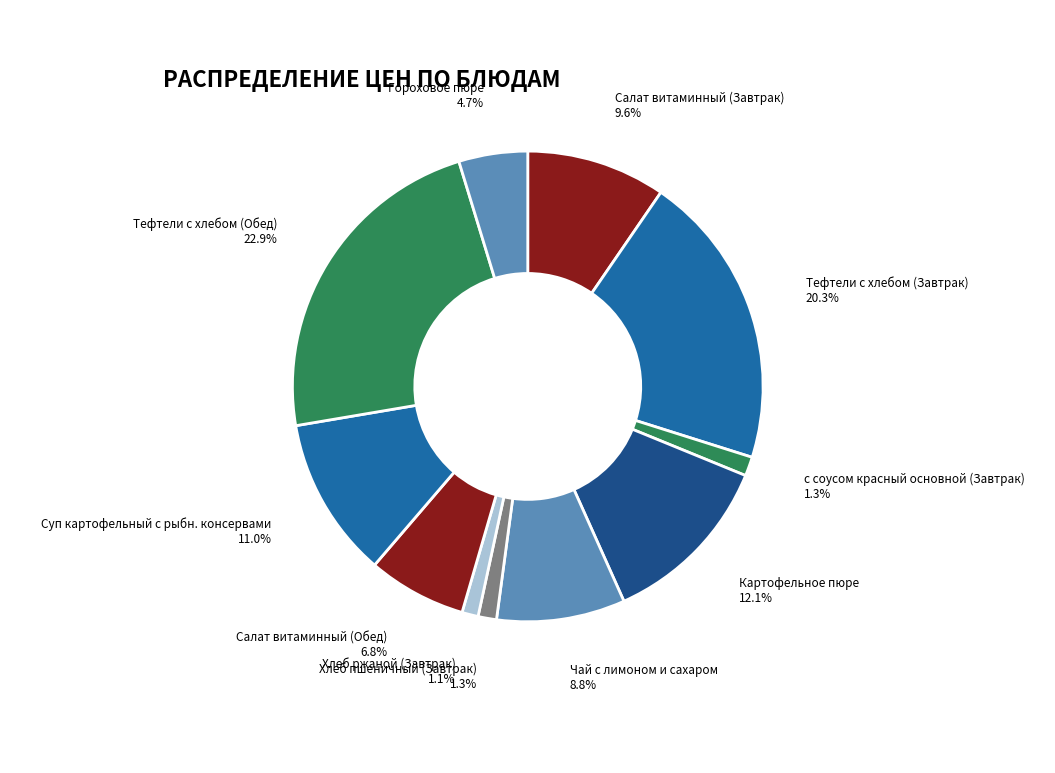

What is the ratio of the value at Чай с лимоном и сахаром to the value at Тефтели c хлебом (Завтрак)?

0.4